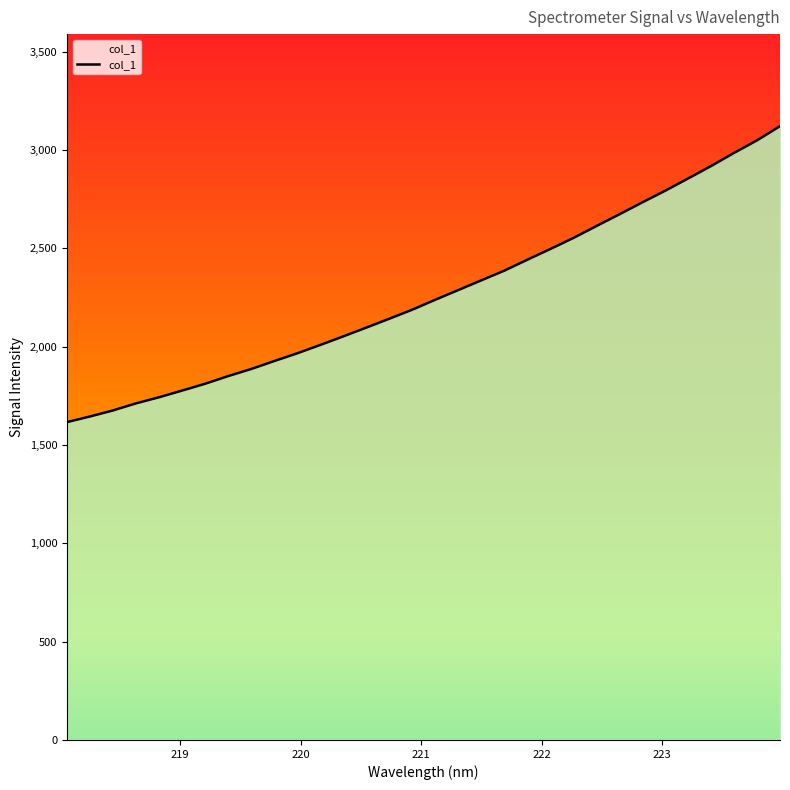

What is the difference between the maximum and minimum values?

1504.7